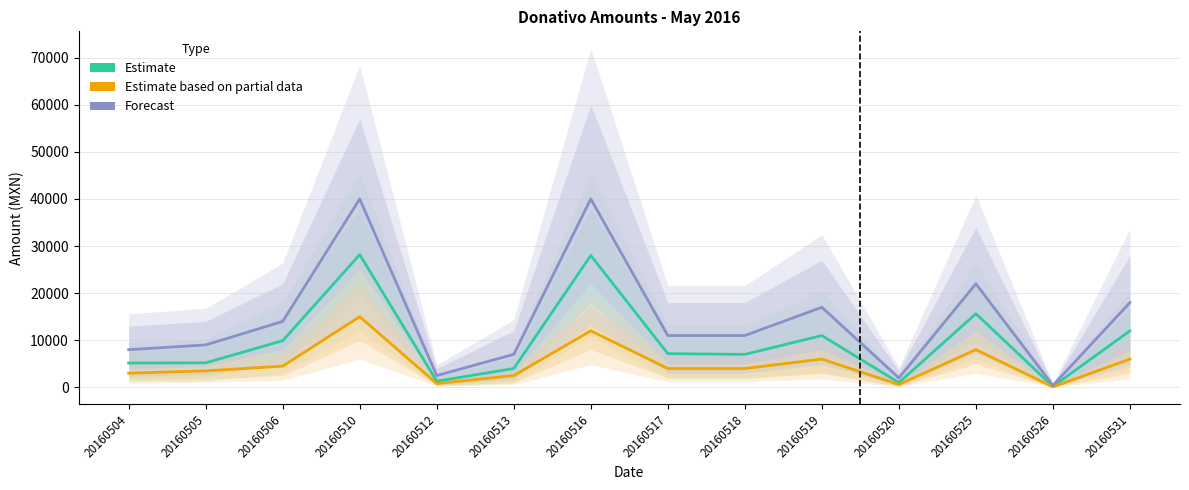

What is the sum of all Estimate based on partial data values?

70000